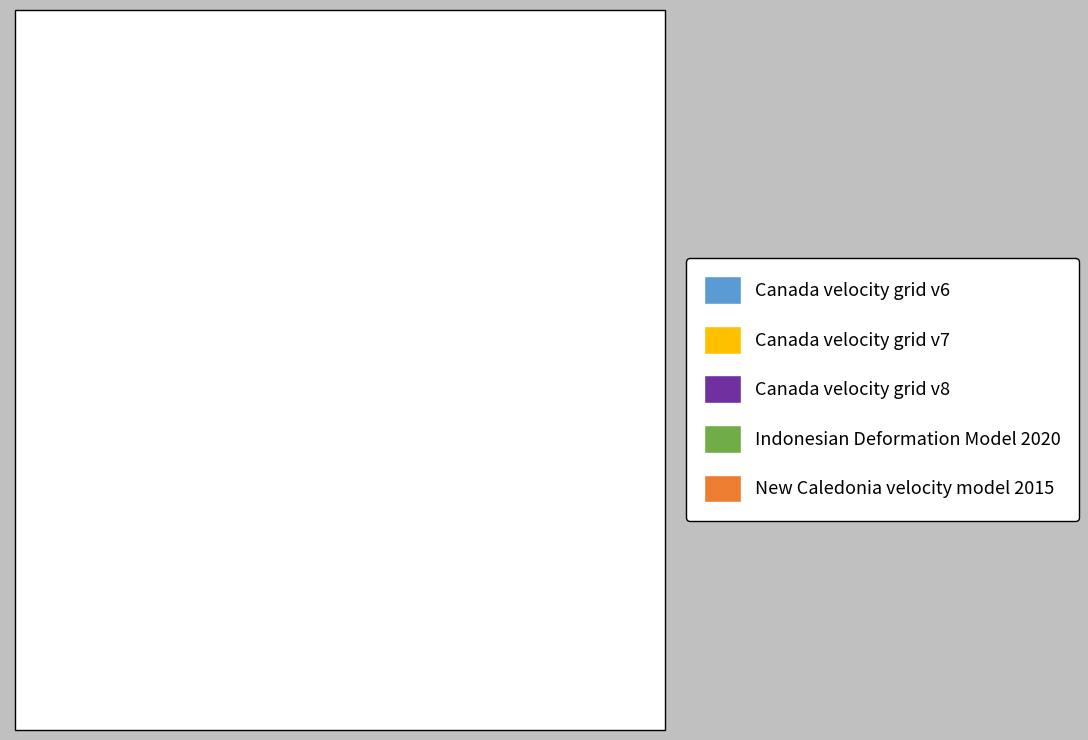

Count the number of slices in the pie.

5